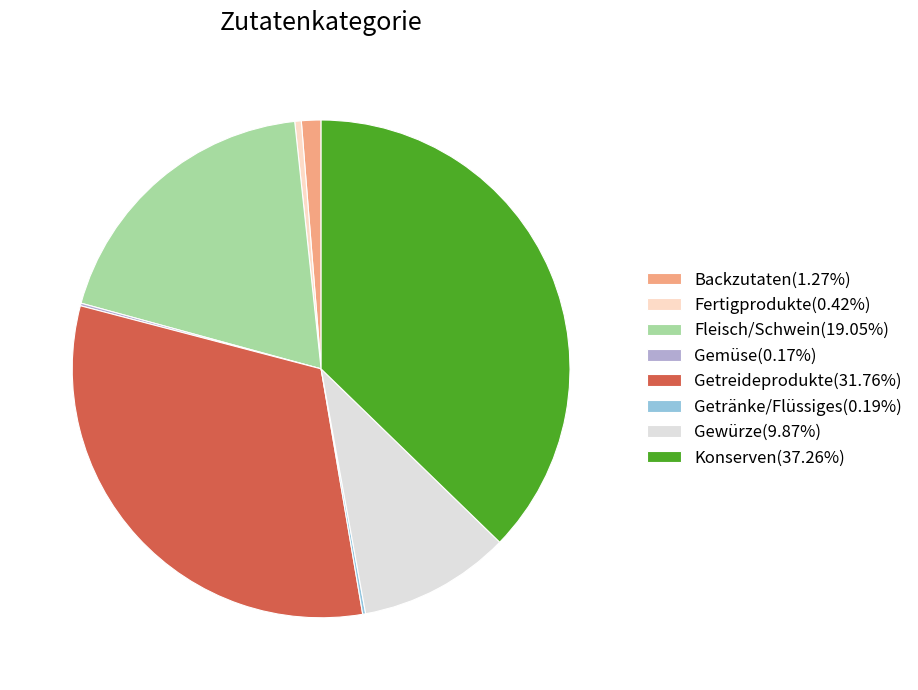

How many segments does this pie chart have?

8